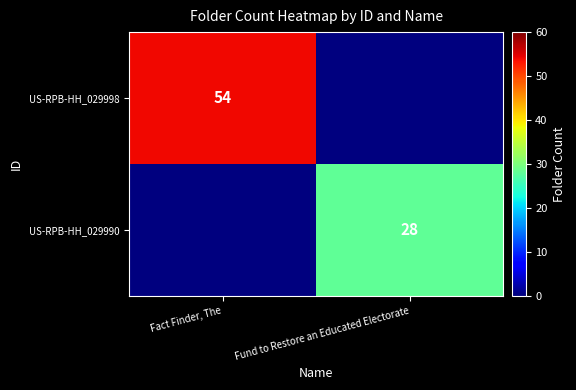

At how many categories does at least one series exceed 0?

2